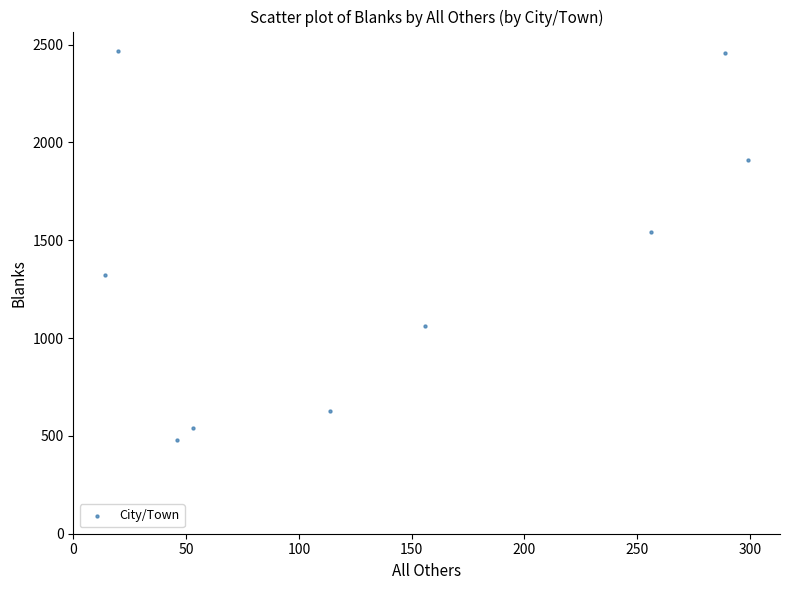

What Y value in the scatter plot is closest to 1473?

1544